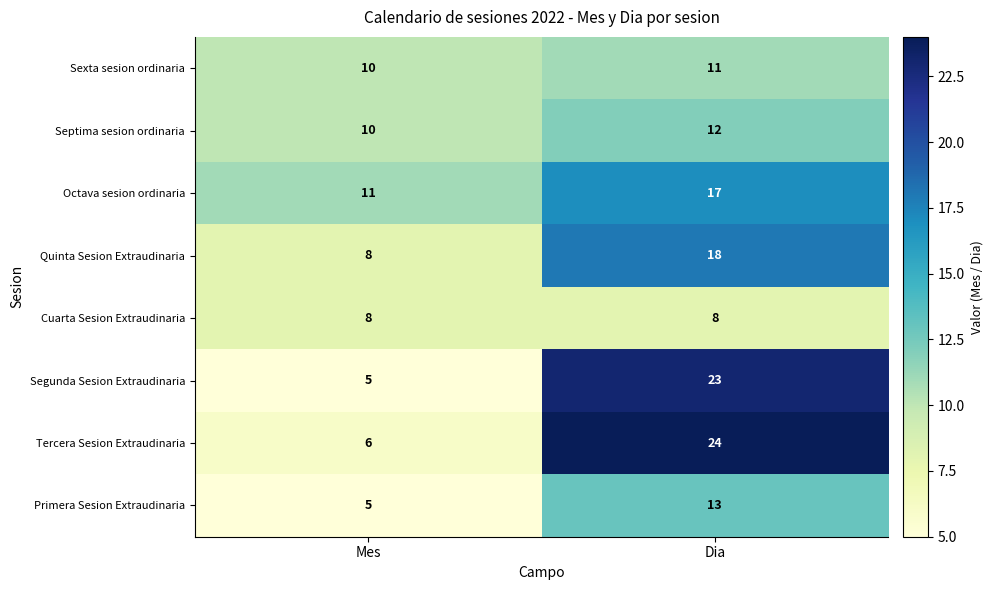

Reading right to left, transcribe all the data shown in this chart.

Sexta sesion ordinaria: 11	10
Septima sesion ordinaria: 12	10
Octava sesion ordinaria: 17	11
Quinta Sesion Extraudinaria: 18	8
Cuarta Sesion Extraudinaria: 8	8
Segunda Sesion Extraudinaria: 23	5
Tercera Sesion Extraudinaria: 24	6
Primera Sesion Extraudinaria: 13	5